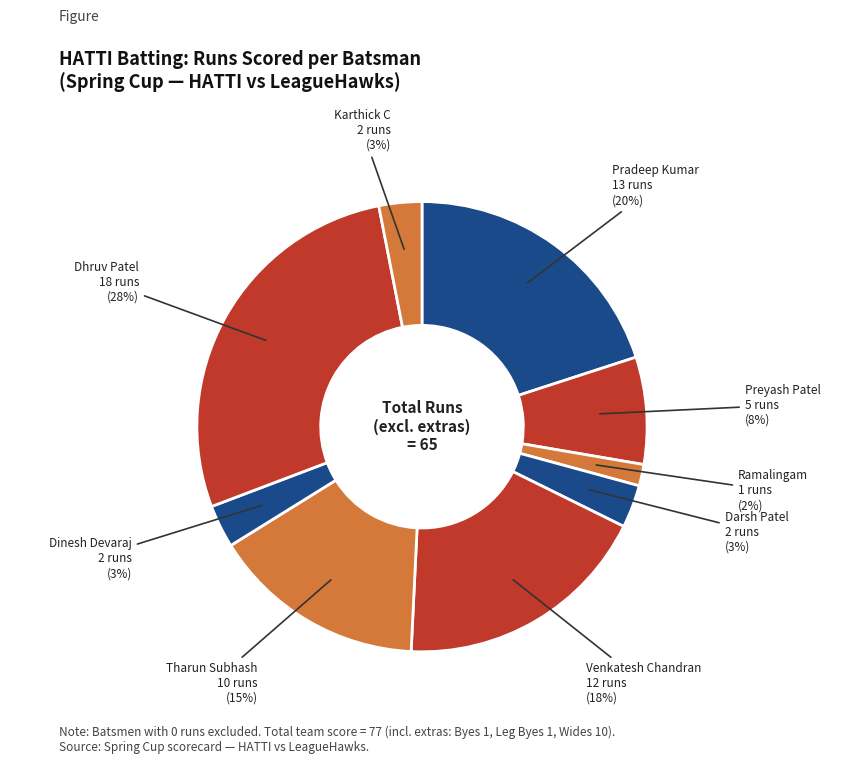

How many slices are in this pie chart?

9